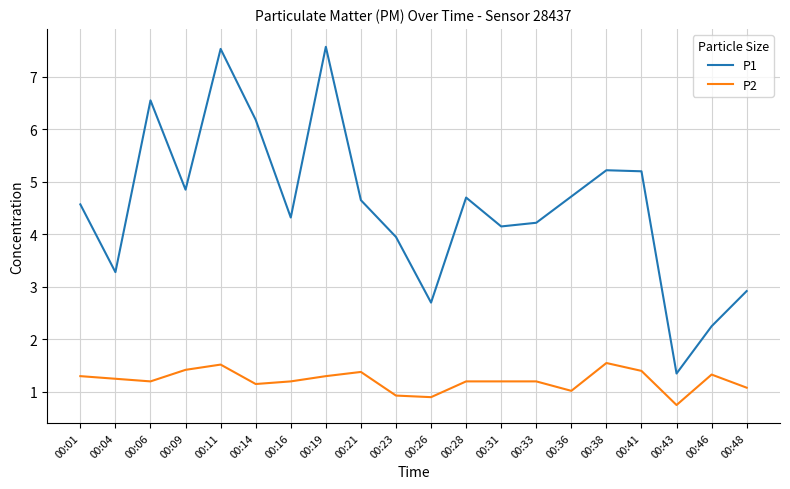

True or false: P2 and P1 cross at least once.

False